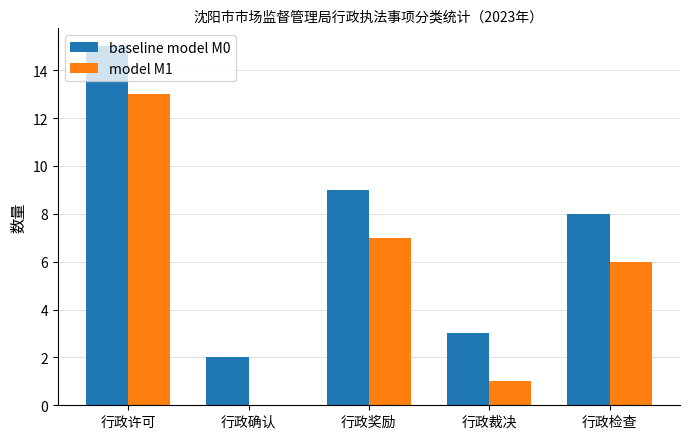

Which series has the largest total across all categories?

baseline model M0